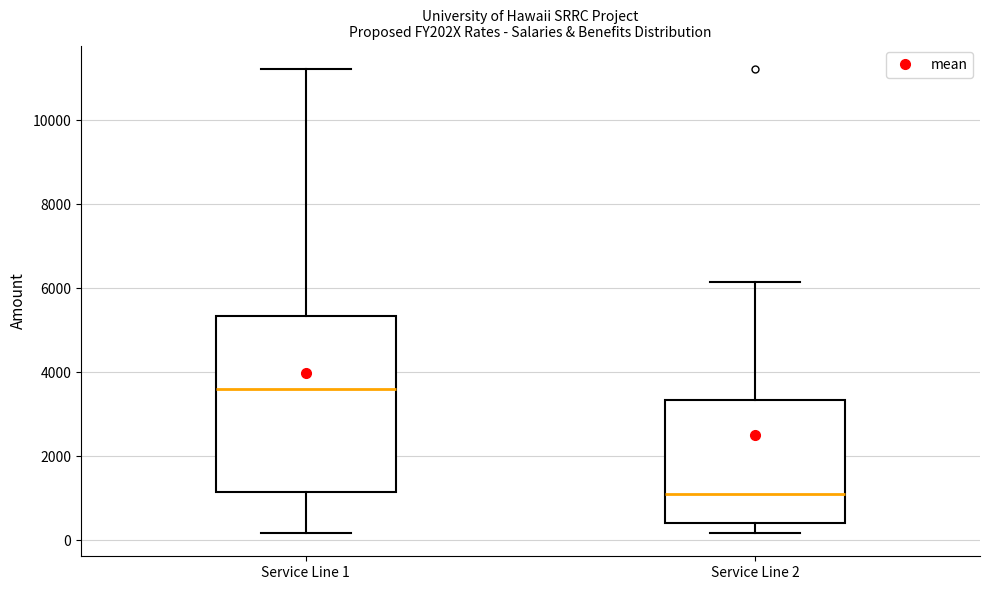

Which box's median line is the highest?

Service Line 1